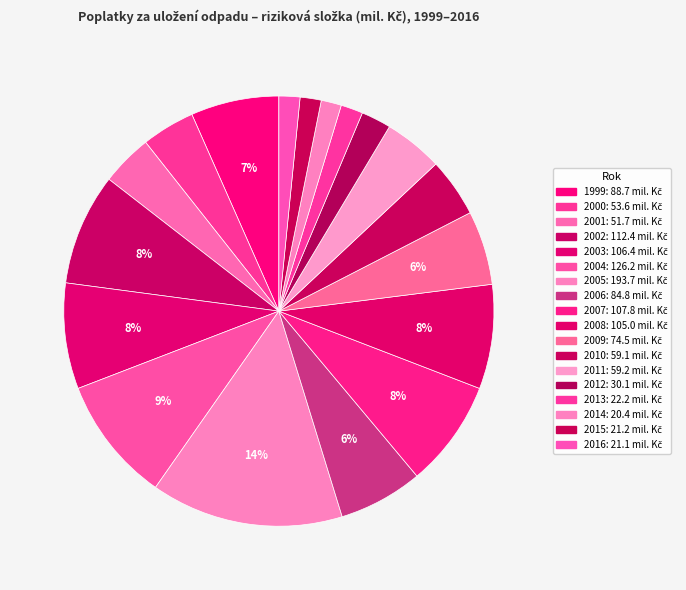

The 2001 slice represents 4% of the pie. True or false?

True